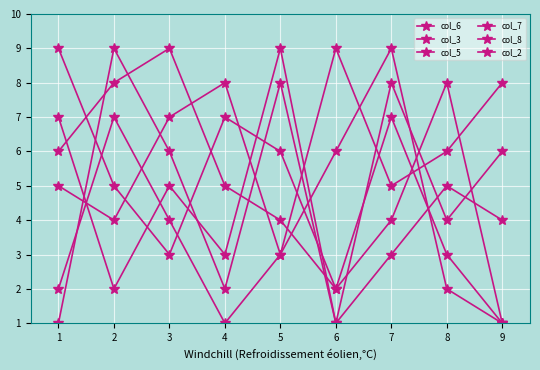

How many intersections are there between col_3 and col_6?

2